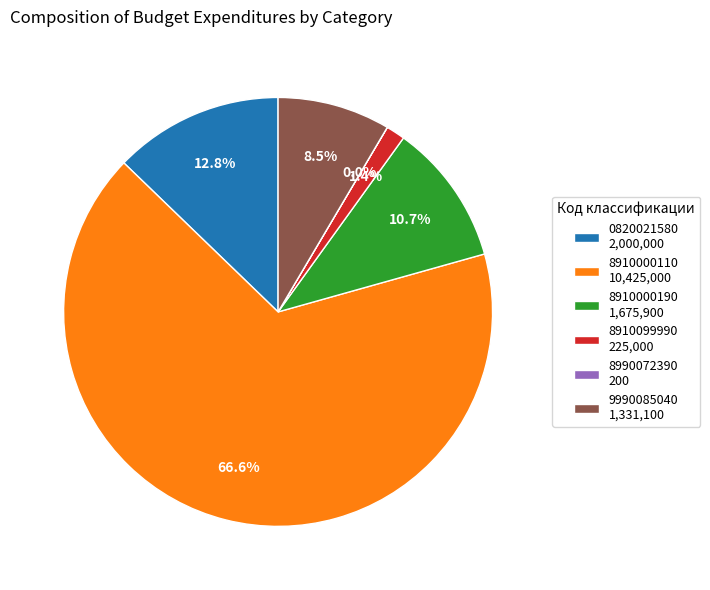

How much of the chart is everything except 8910099990 225,000?

98.6%